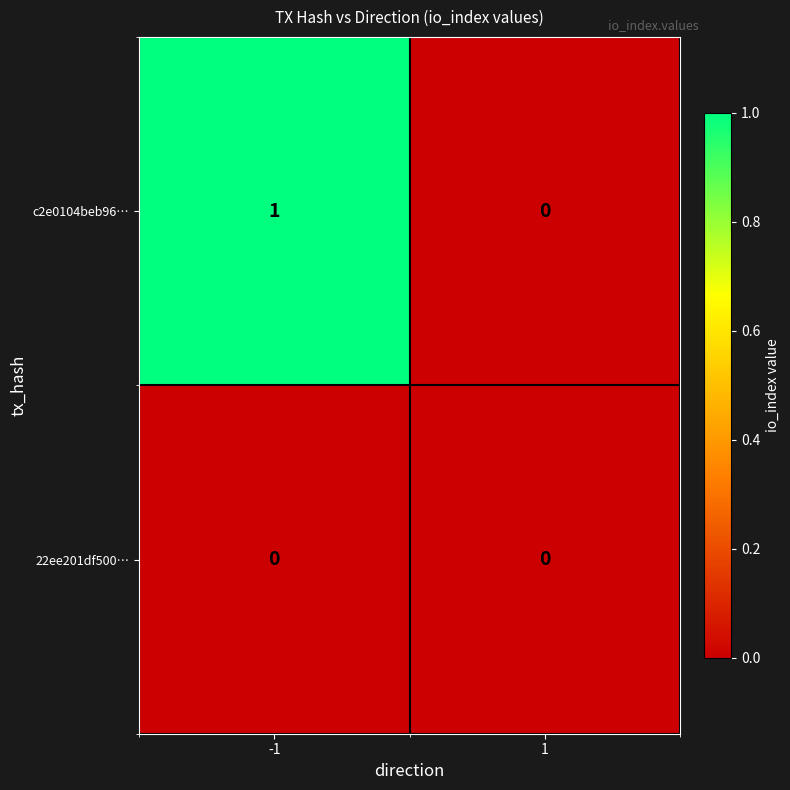

Which series has the largest total across all categories?

c2e0104beb96…